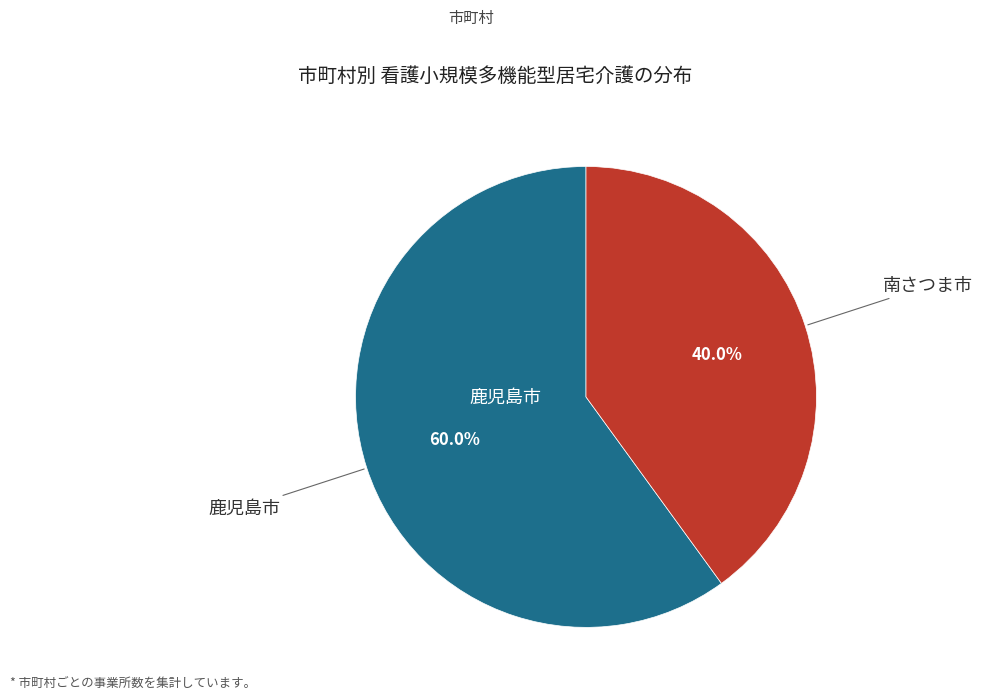

Does any single category account for the majority?

Yes